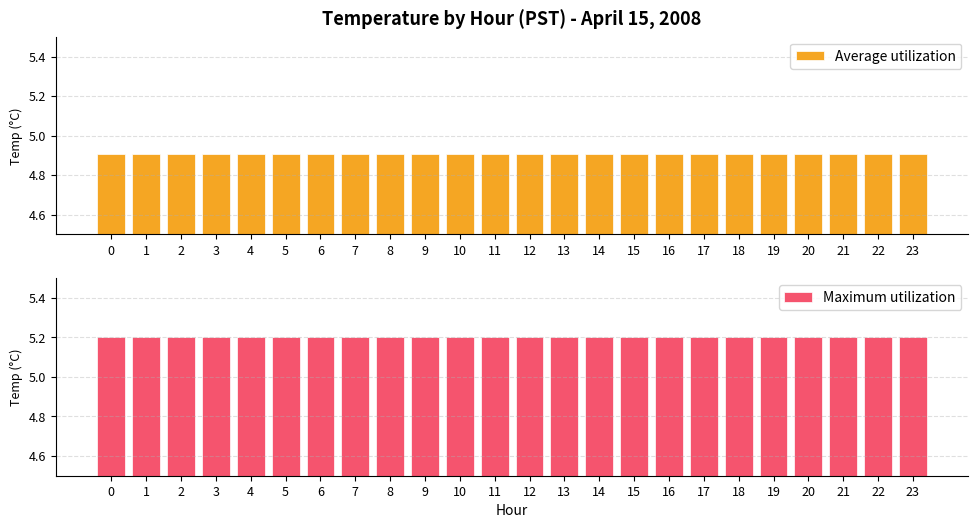

At 21, list the series in order from largest to smallest.

Maximum utilization, Average utilization